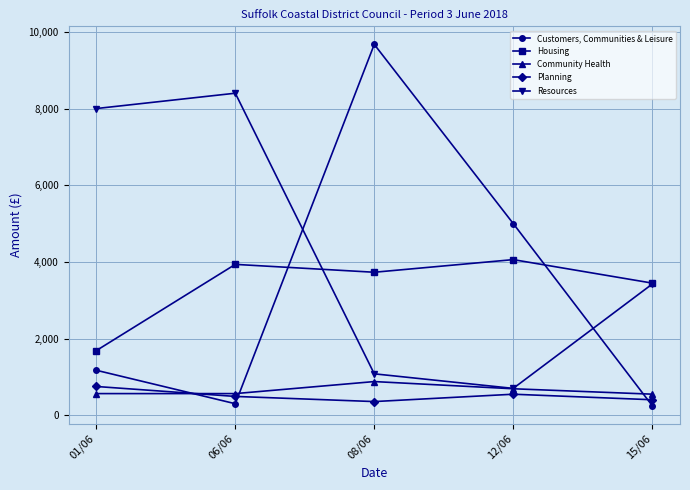

What is the total value across all series at 08/06?

15717.0